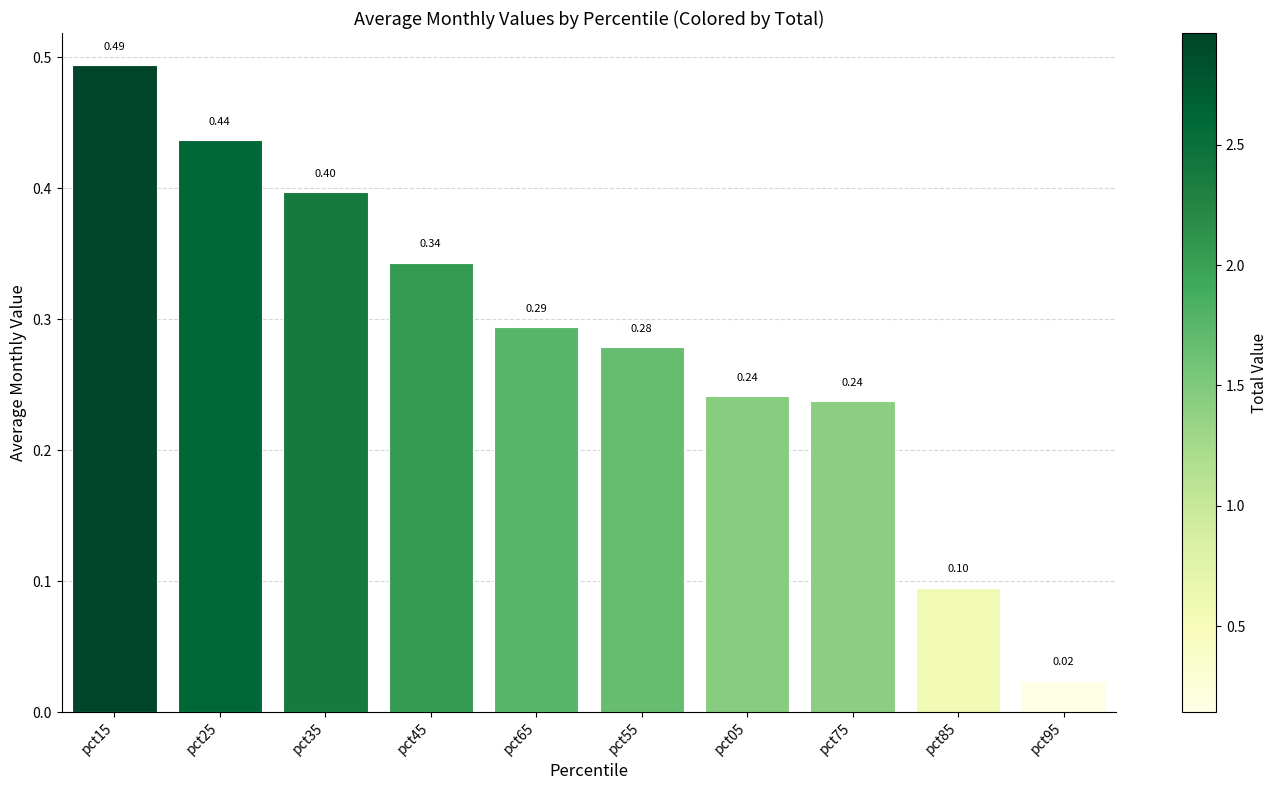

Which category has the highest value across all series?

pct15